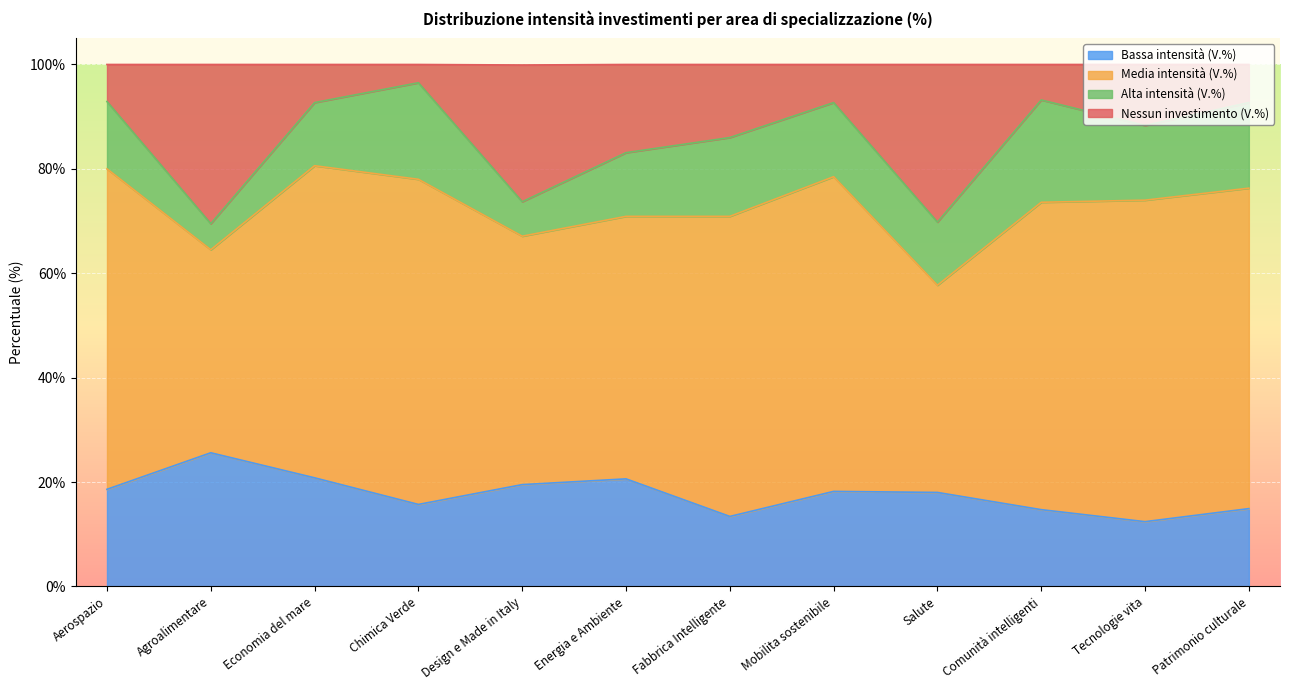

At which category is the sum across all series the highest?

Economia del mare